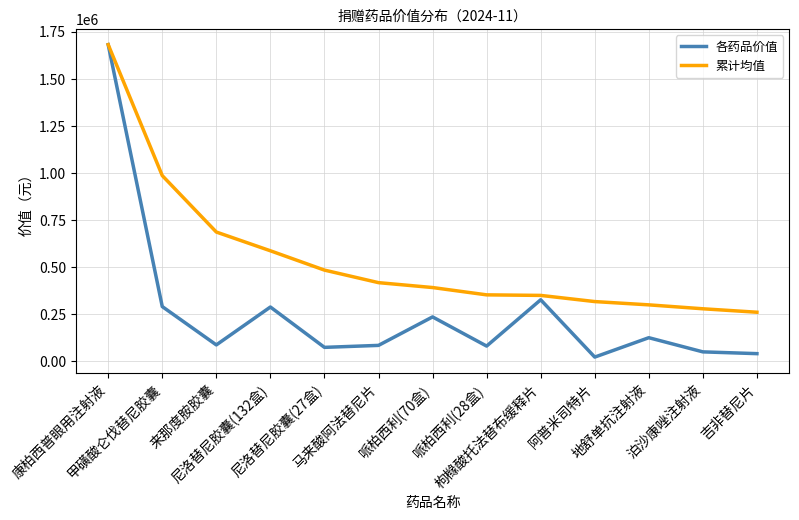

At how many categories does at least one series exceed 144215?

13